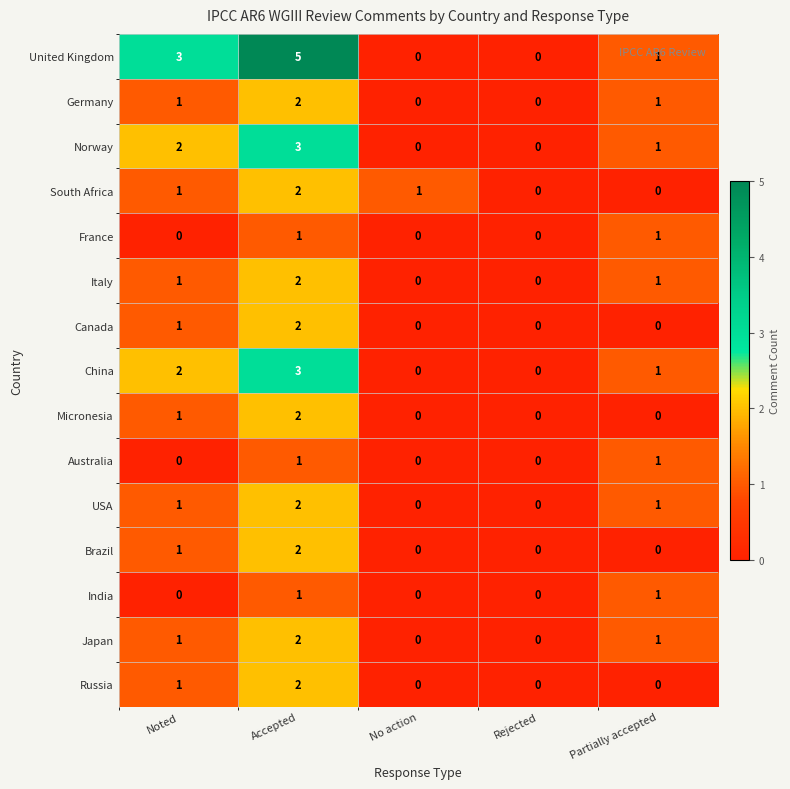

At which category is the sum across all series the highest?

Accepted